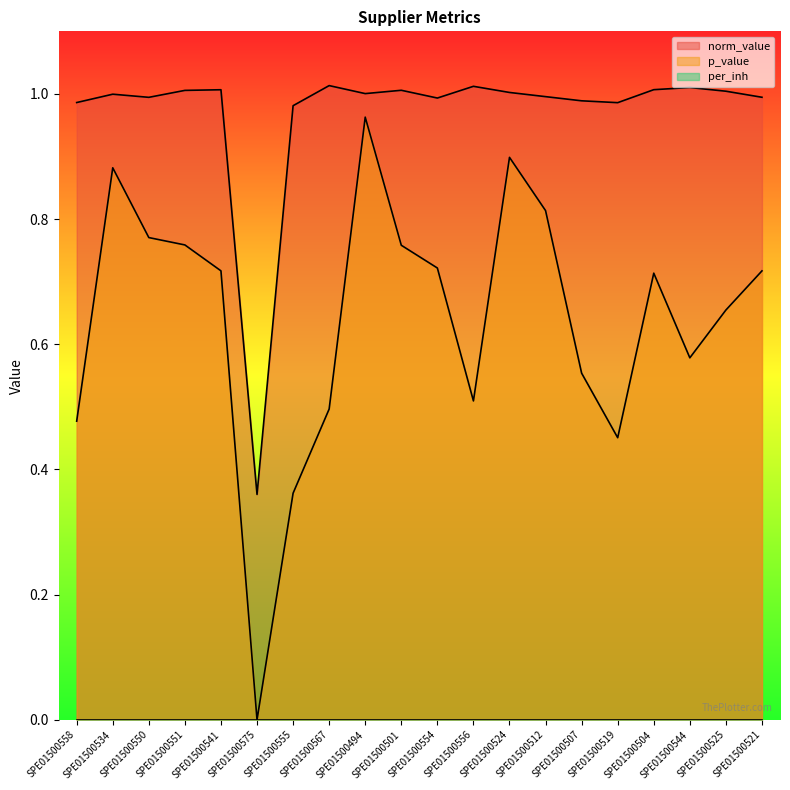

True or false: norm_value has a value of 1.0 at SPE01500567.

True